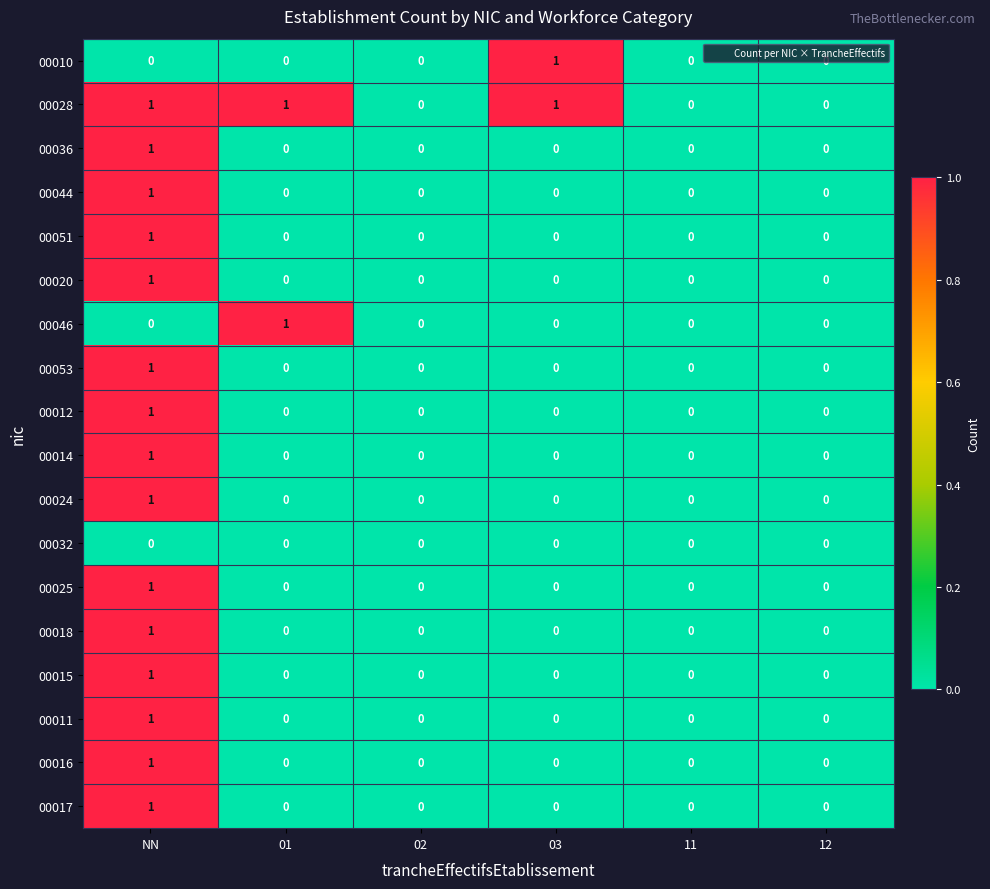

Which series has the largest total across all categories?

00028